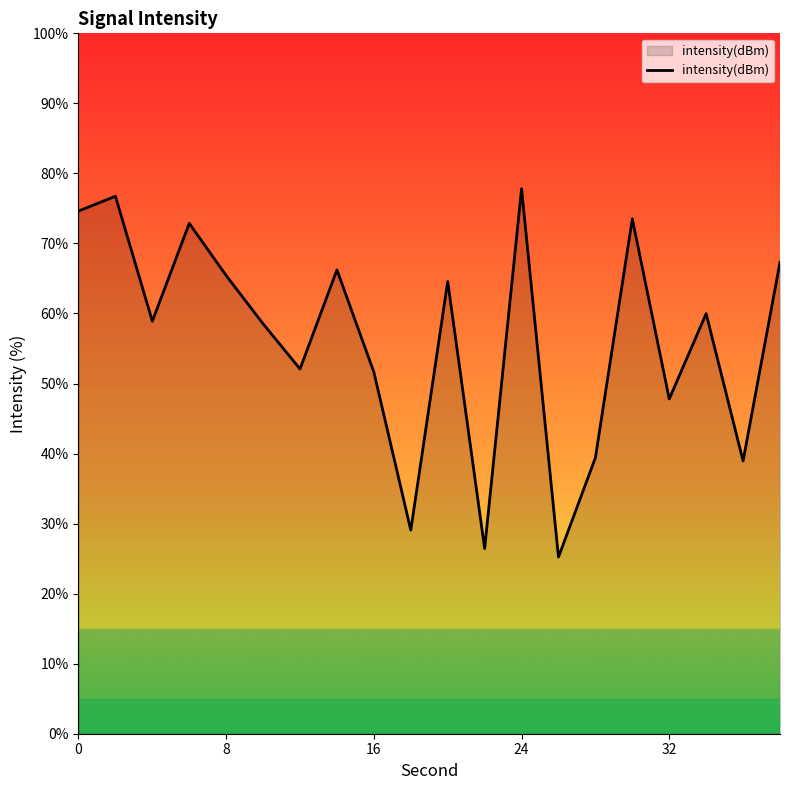

What is the difference between the maximum and minimum values?

52.6